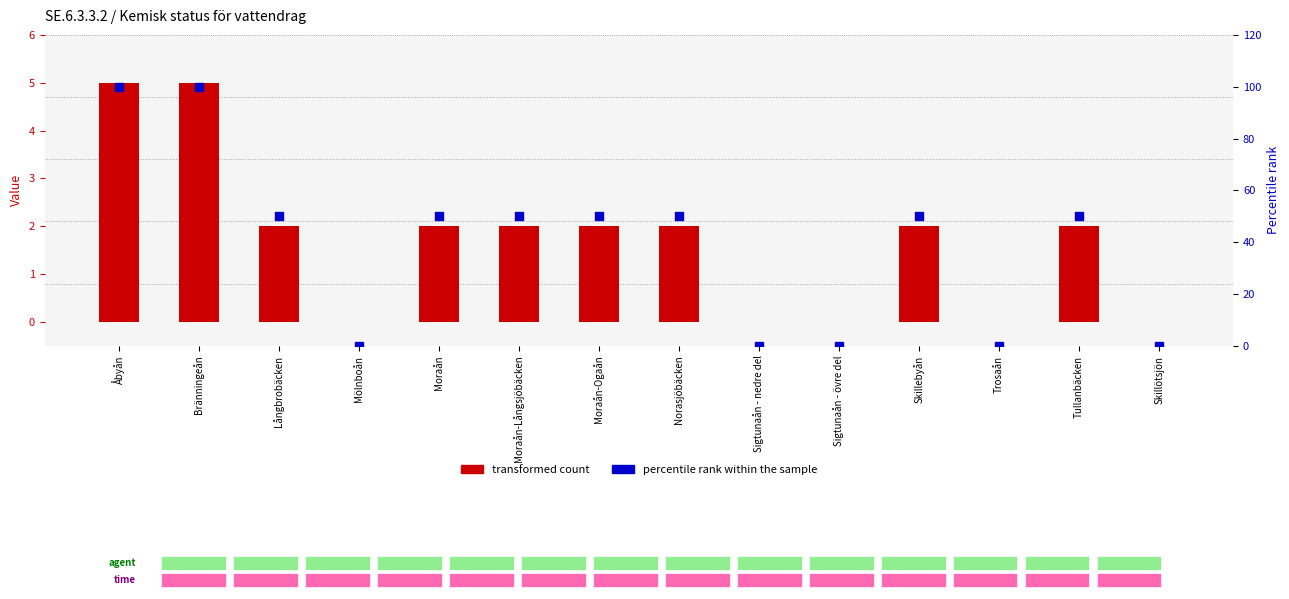

Which series reaches the maximum Y coordinate?

percentile rank within the sample